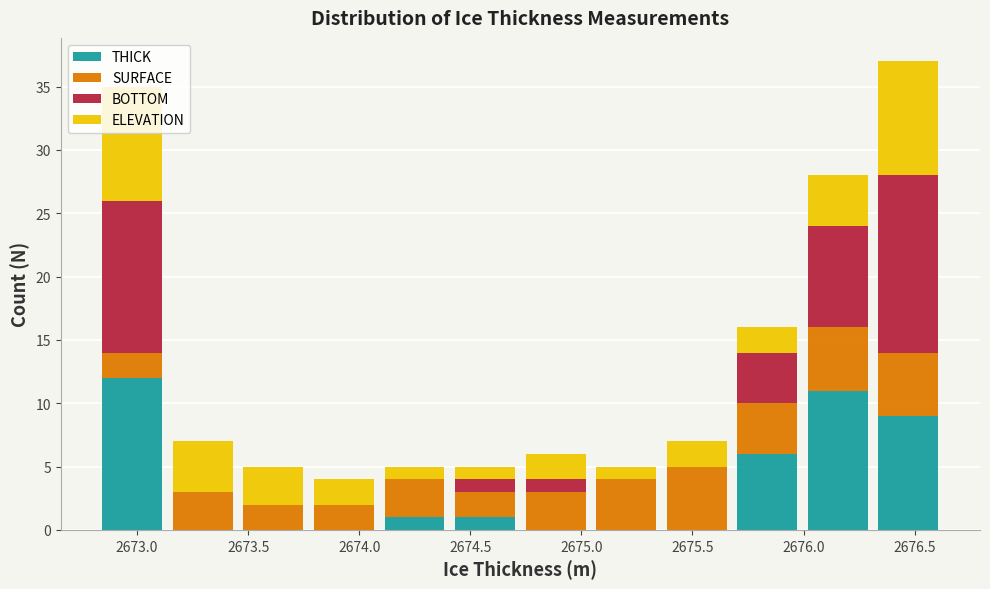

Reading left to right, list every stacked bar in this chart as the range it spans on the x-axis followed by its total height. Neither the bar edges nor the heights are printed on the chart, so give them approximately, as read against the axes.

2672.80 to 2673.15: 35
2673.15 to 2673.45: 7
2673.45 to 2673.75: 5
2673.75 to 2674.10: 4
2674.10 to 2674.40: 5
2674.40 to 2674.75: 5
2674.75 to 2675.05: 6
2675.05 to 2675.35: 5
2675.35 to 2675.70: 7
2675.70 to 2676.00: 16
2676.00 to 2676.30: 28
2676.30 to 2676.65: 37